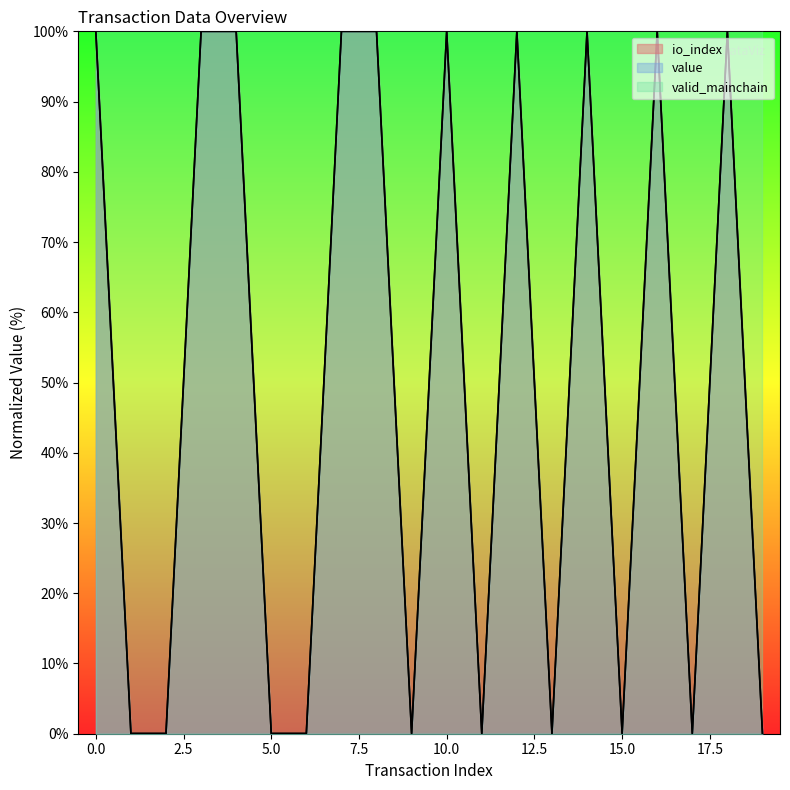

List the series in order of their peak value, highest first.

io_index, value